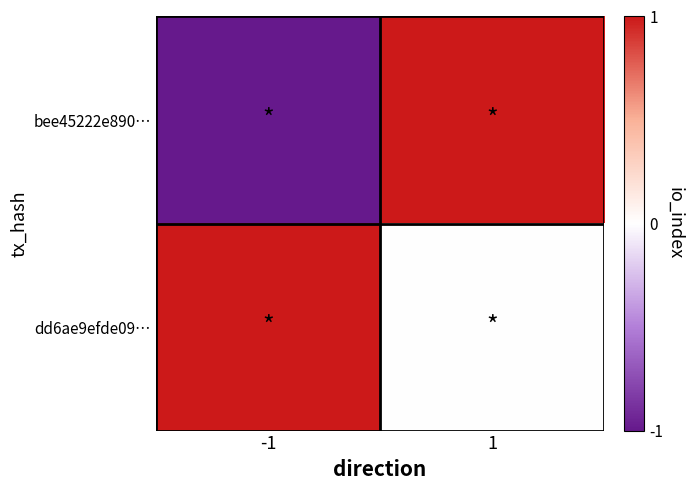

What is the minimum value shown in the chart?

-1